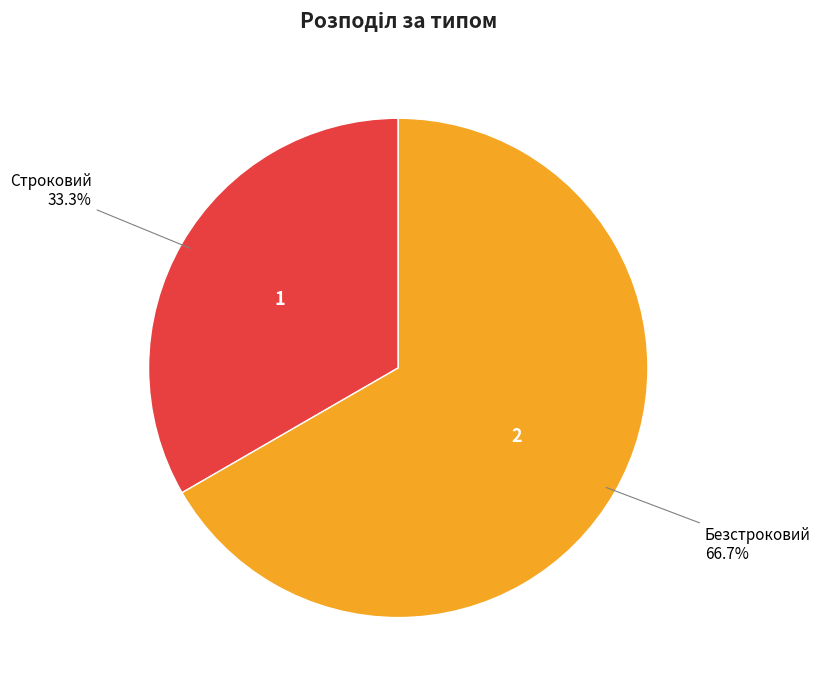

To the nearest percent, what is the difference between the Строковий and Безстроковий slice percentages?

33%